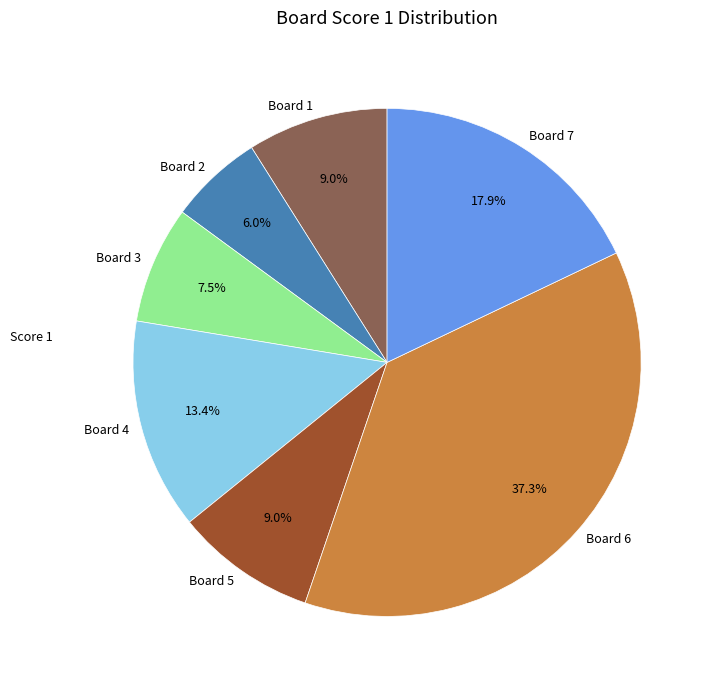

Combined, what portion of the pie is Board 7 and Board 1?

26.9%